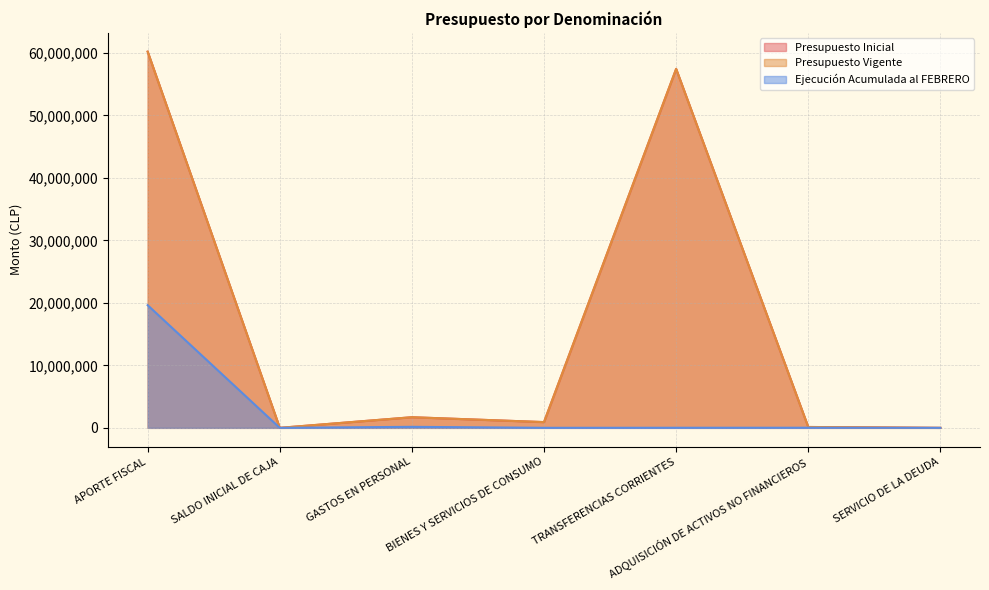

True or false: Ejecución Acumulada al FEBRERO has more than 1 points higher than both neighbors.

True